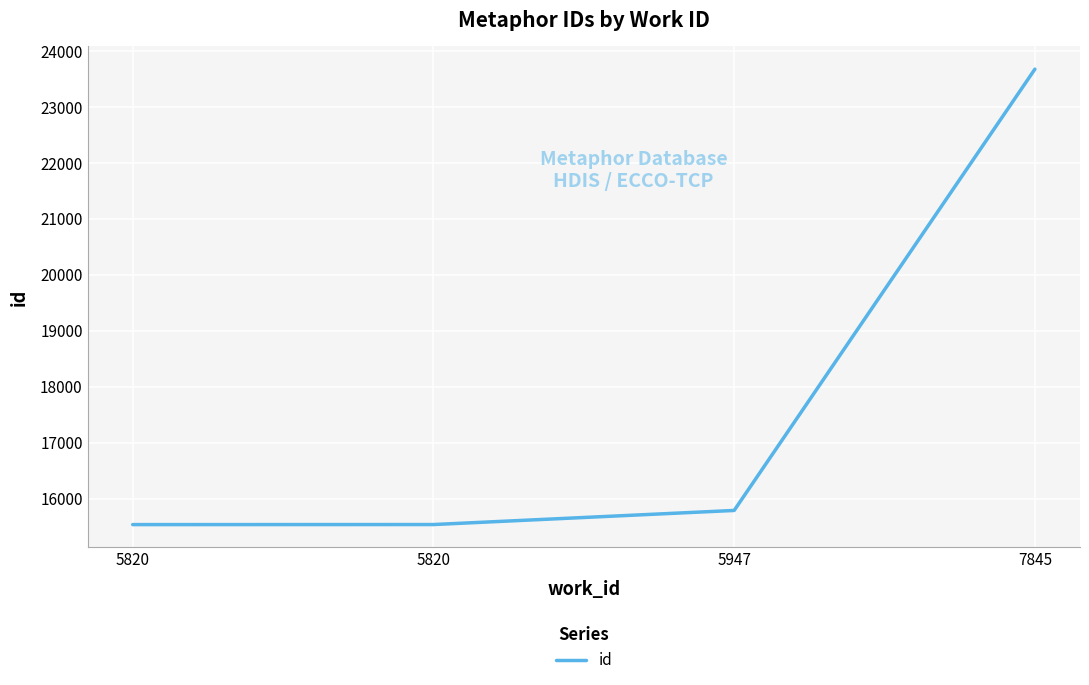

What is the average value?

17633